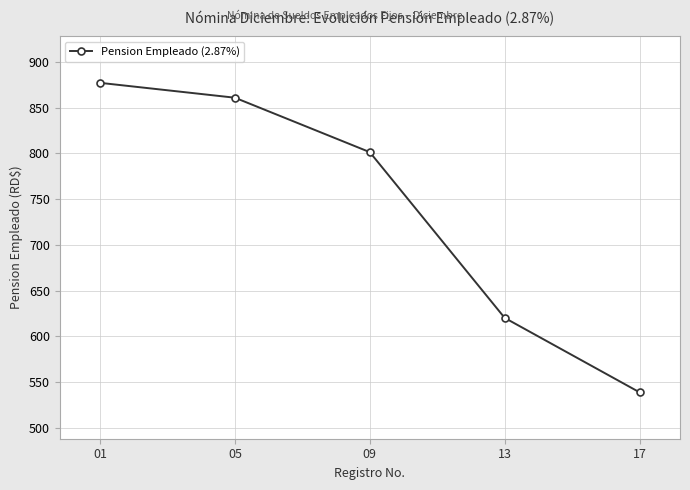

True or false: the data has more than 2 interior local peaks.

False